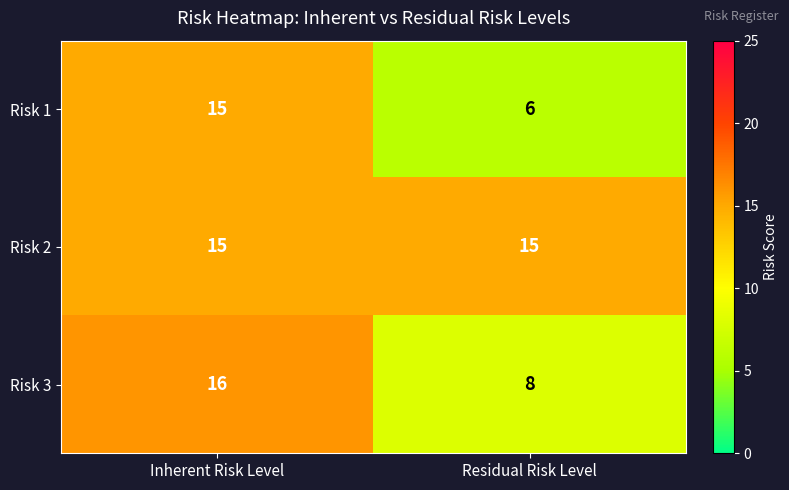

Reading left to right, extract all data points from this chart.

Risk 1: Inherent Risk Level=15	Residual Risk Level=6
Risk 2: Inherent Risk Level=15	Residual Risk Level=15
Risk 3: Inherent Risk Level=16	Residual Risk Level=8